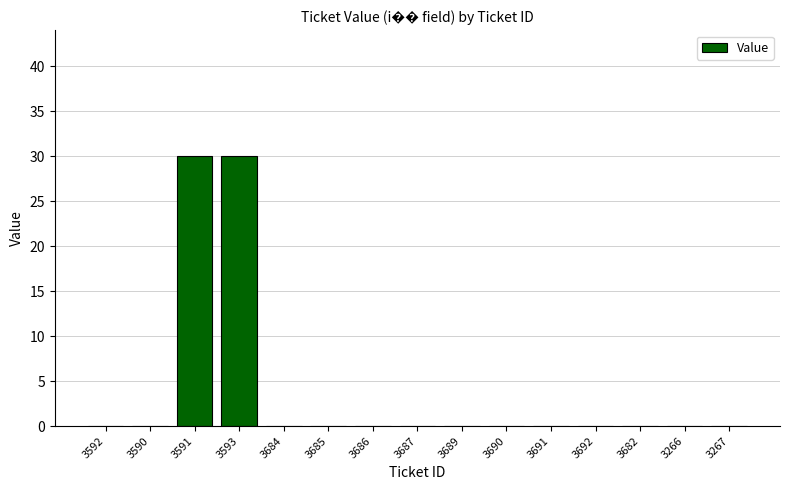

What is the sum of all values?

60